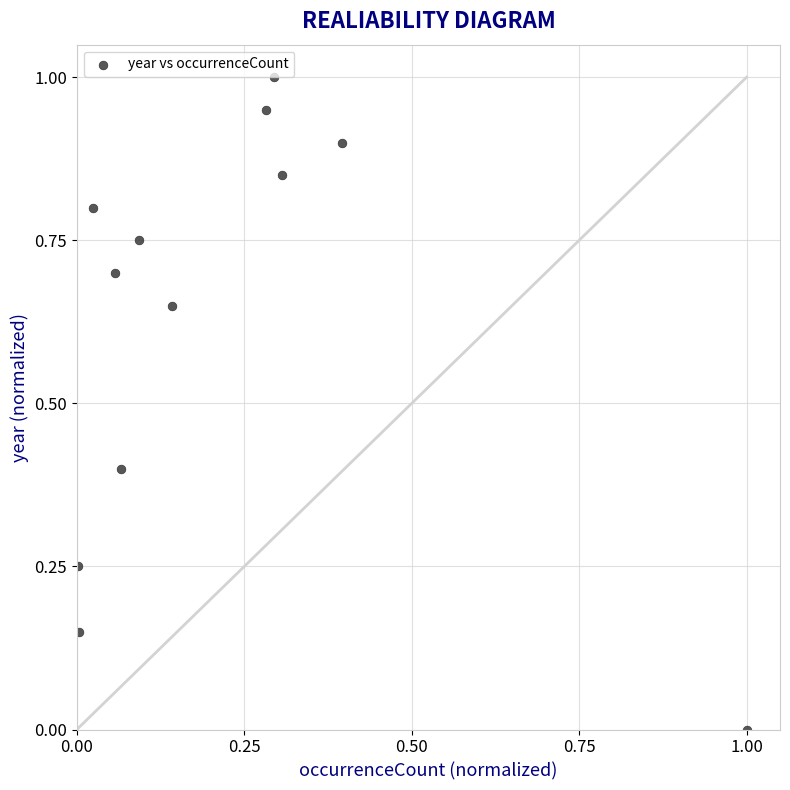

What is the average Y value?

0.6